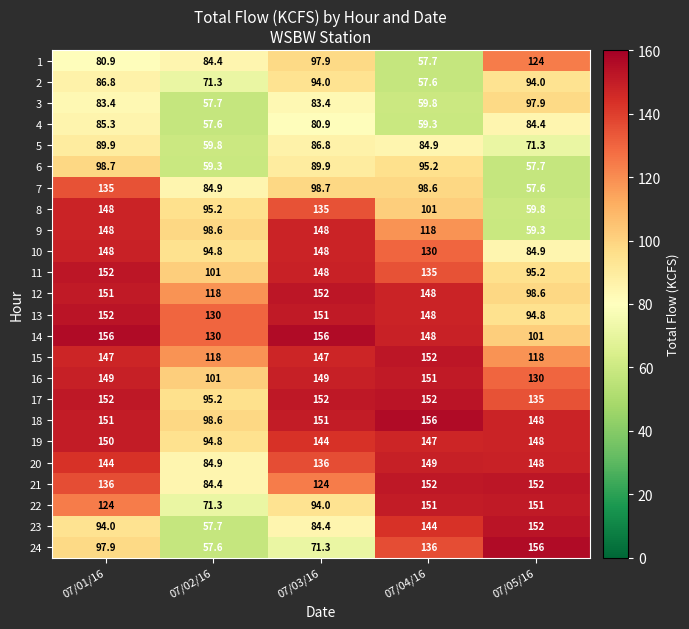

At how many categories does at least one series exceed 133?

4